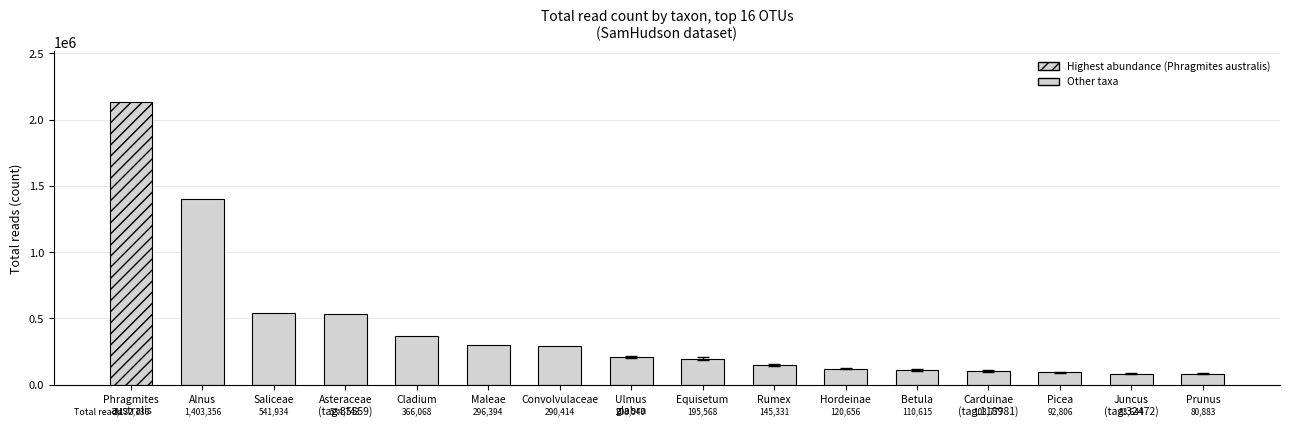

Between Carduinae
(tag:118981) and Alnus, which is larger?

Alnus